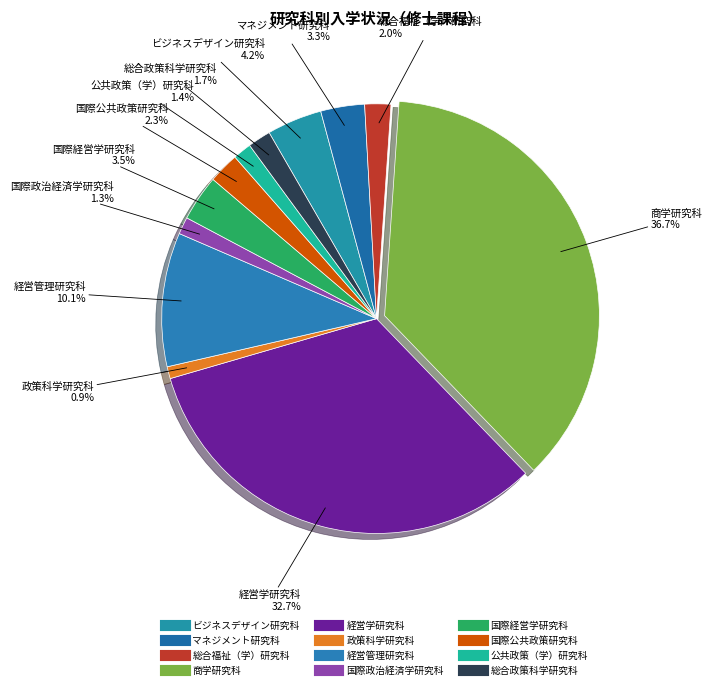

What percentage do 経営管理研究科 and マネジメント研究科 together represent?

13.4%